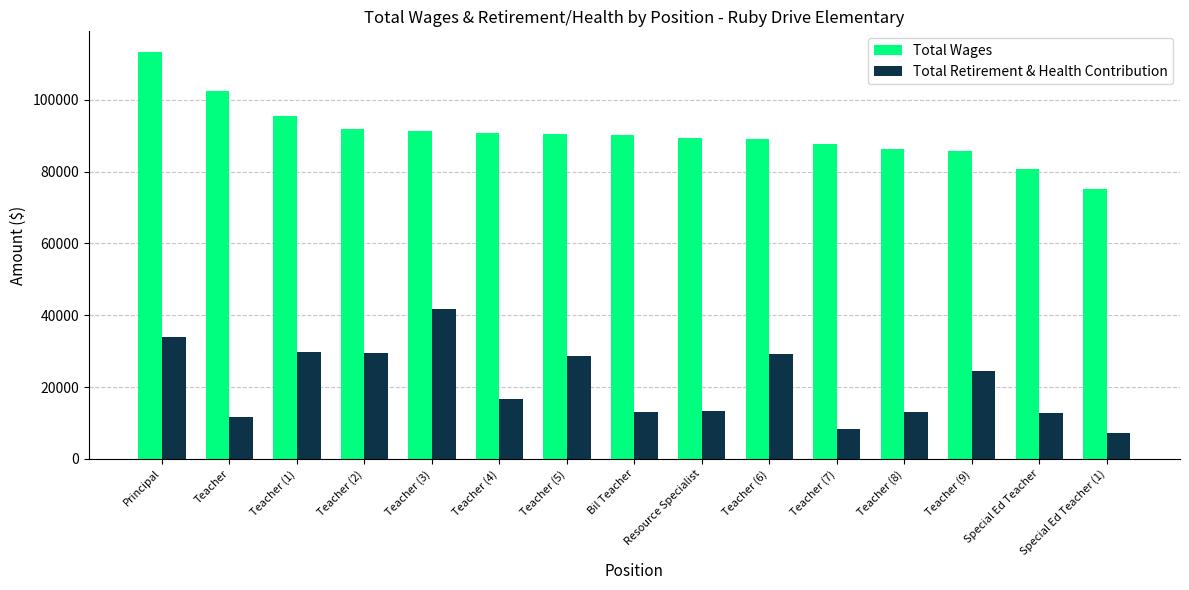

Which series has the largest range (max minus min)?

Total Wages